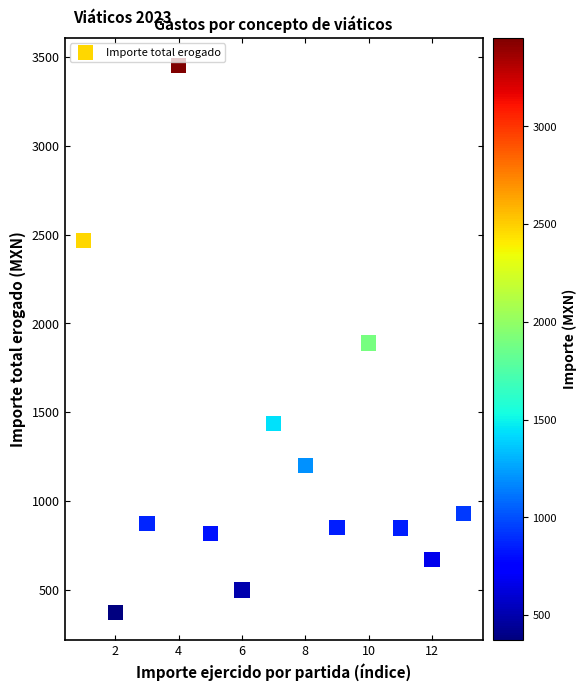

What is the range of X values (max minus min)?

12.0